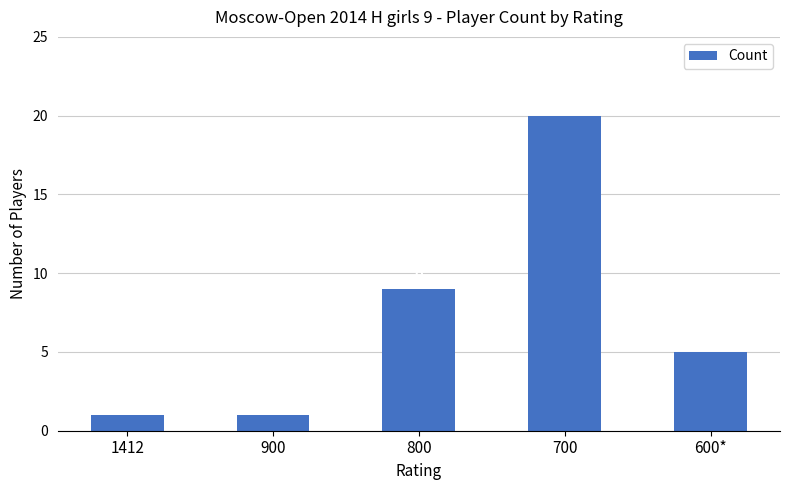

At which label does the data first exceed 5?

800